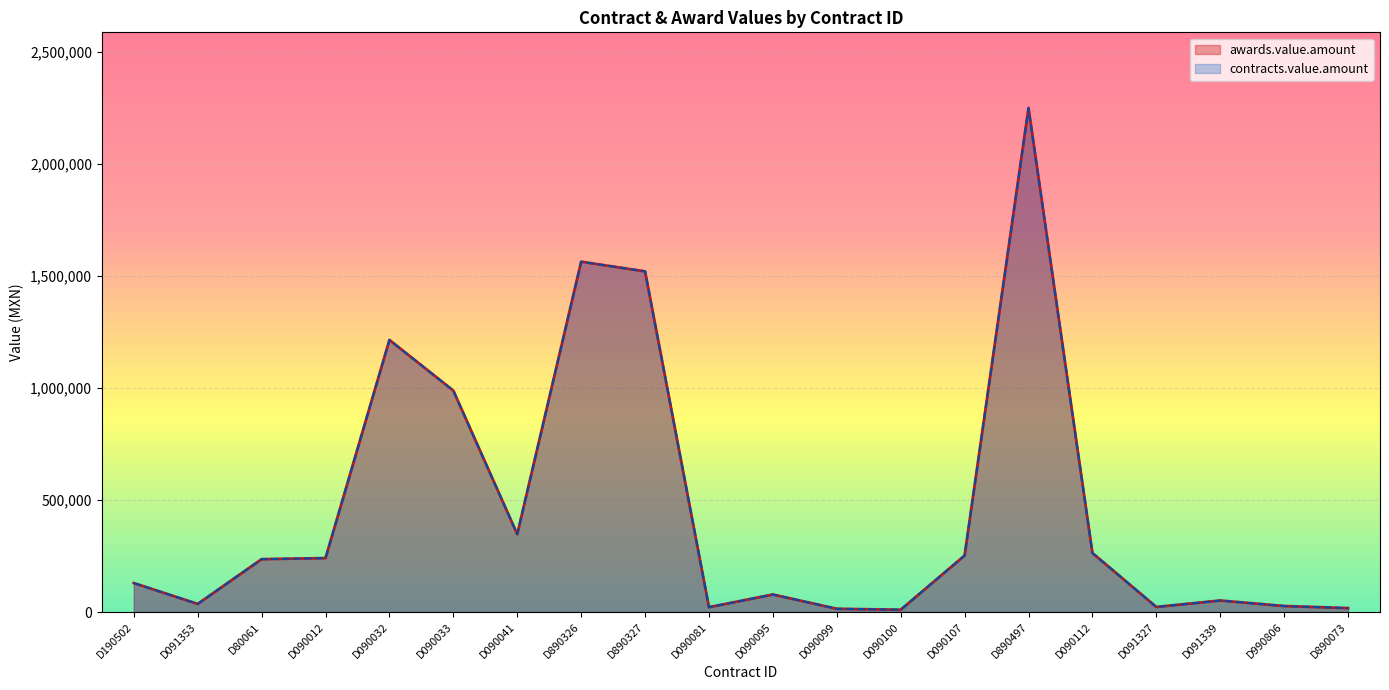

Reading right to left, list all the values displayed in this chart.

awards.value.amount: D890073=17407.0	D990806=26701.9	D091339=51303.0	D091327=22560.0	D090112=263500.0	D890497=2251275.4	D090107=252252.0	D090100=10187.9	D090099=14400.0	D090095=78090.0	D090081=21600.0	D890327=1521481.0	D890326=1564482.4	D090041=347597.3	D090033=988819.1	D090032=1215140.4	D090012=240763.3	D80061=236023.9	D091353=36009.1	D190502=129307.6
contracts.value.amount: D890073=17407.0	D990806=26701.9	D091339=51303.0	D091327=22560.0	D090112=263500.0	D890497=2251275.4	D090107=252252.0	D090100=10187.9	D090099=14400.0	D090095=78090.0	D090081=21600.0	D890327=1521481.0	D890326=1564482.4	D090041=347597.3	D090033=988819.1	D090032=1215140.4	D090012=240763.3	D80061=236023.9	D091353=36009.1	D190502=129307.6